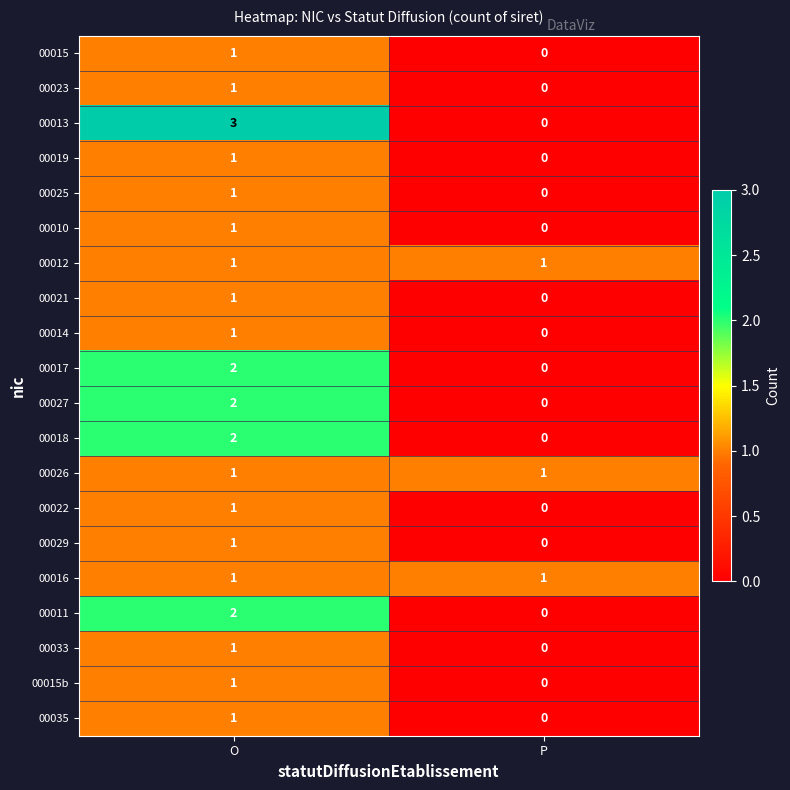

What is the difference between the 00013 values at P and O?

3